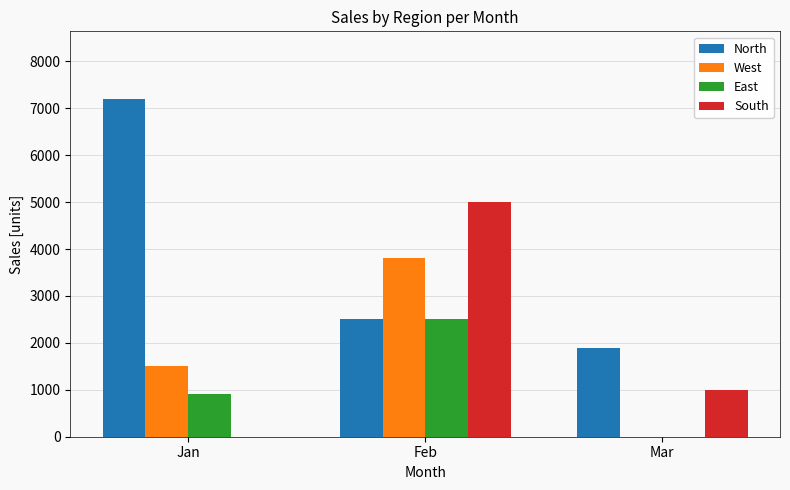

What is the sum of all East values?

3400